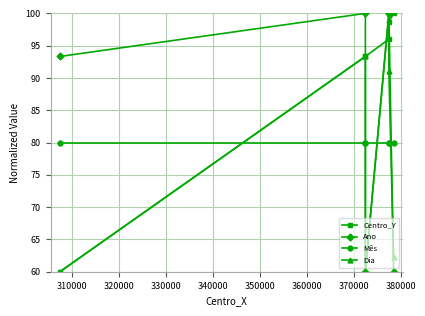

Is this an area chart (filled region under the line)?

No